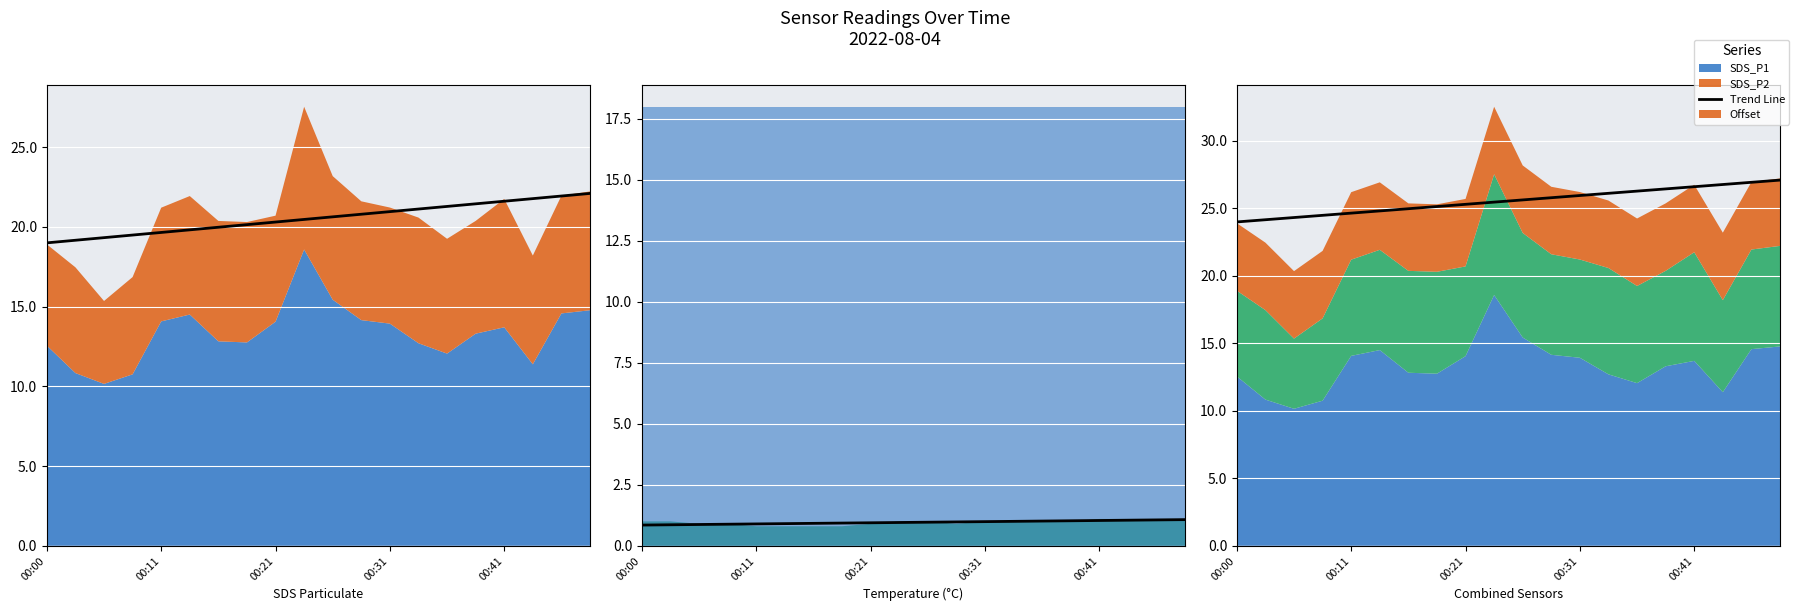

How many data points does each series have?

20